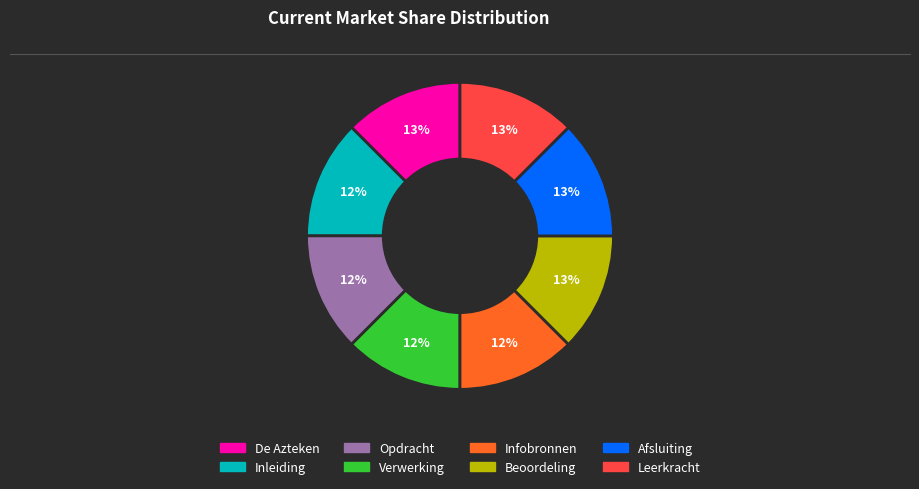

Approximately how many times larger is the value at Leerkracht compared to De Azteken?

1.0